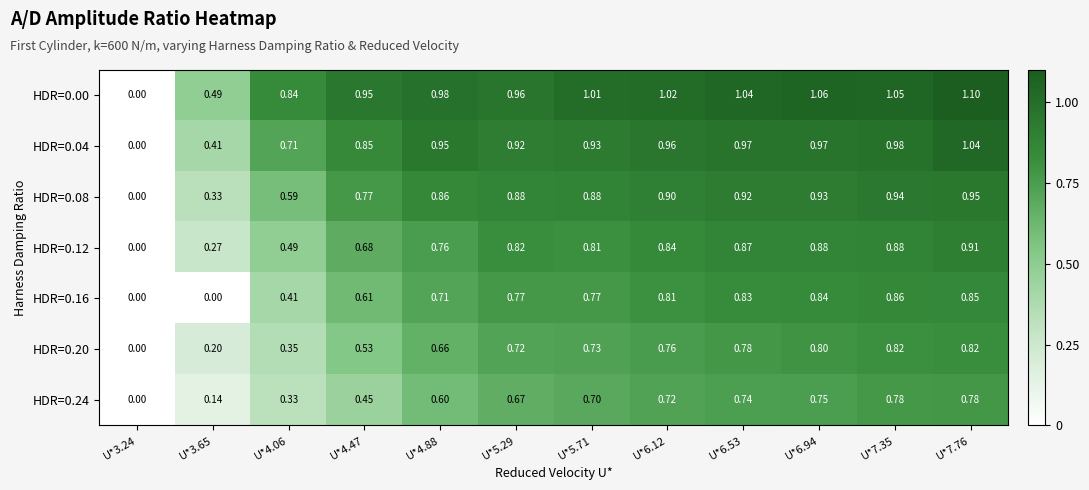

Is the value of HDR=0.12 at U*7.35 greater than the value of HDR=0.20 at U*4.88?

Yes